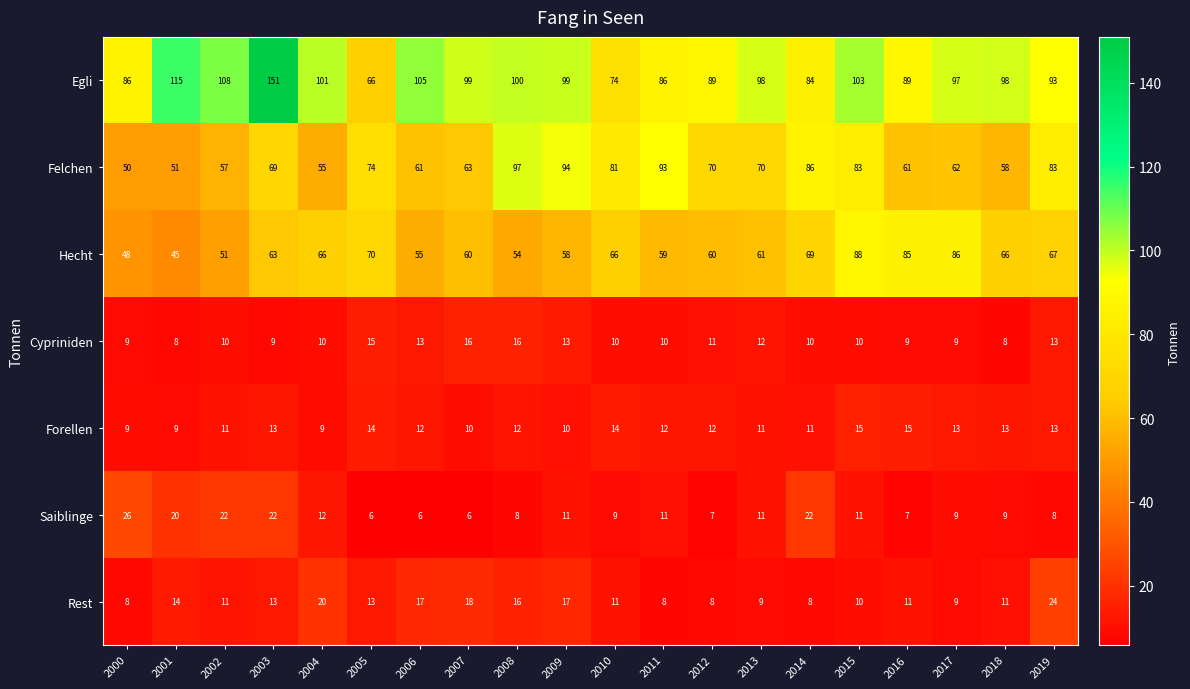

At which category is the sum across all series the highest?

2003